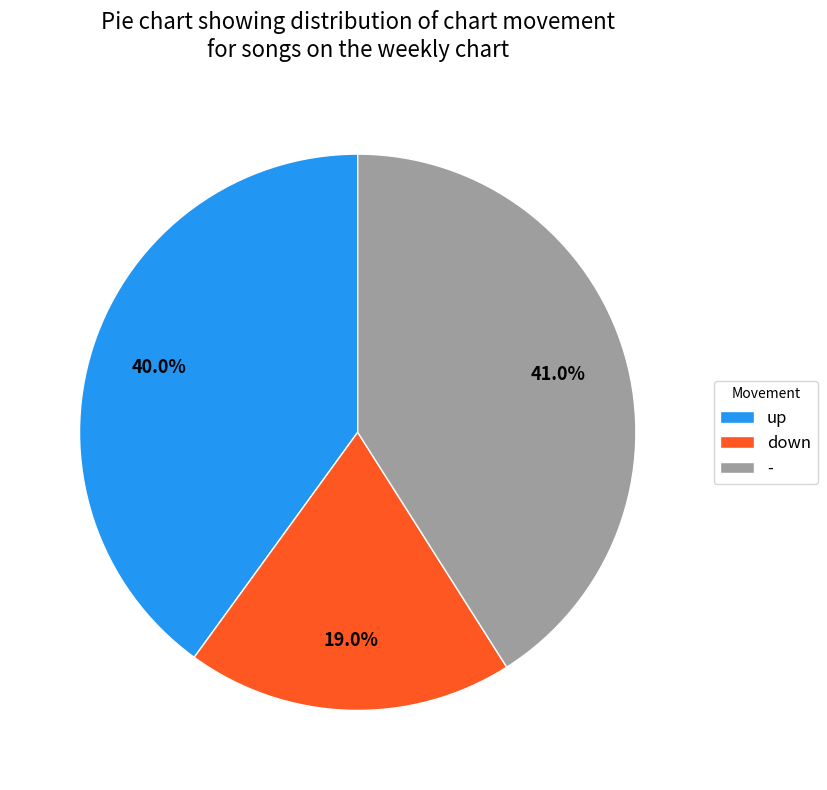

Combined, what portion of the pie is down and -?

60.0%